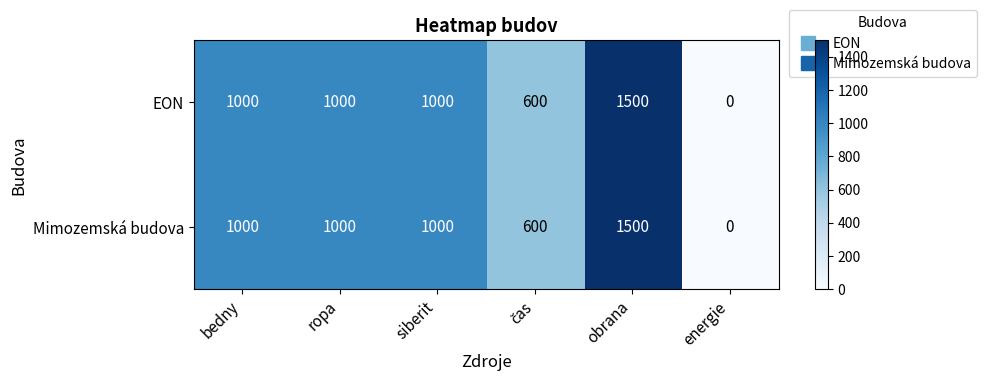

True or false: Mimozemská budova has a value of 1418 at ropa.

False